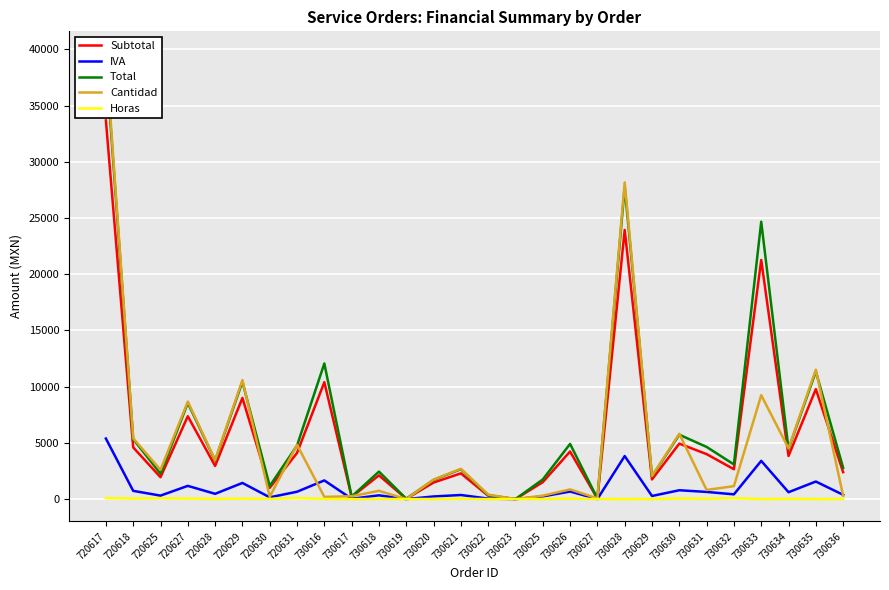

How many values in the Cantidad series exceed 2059?

13